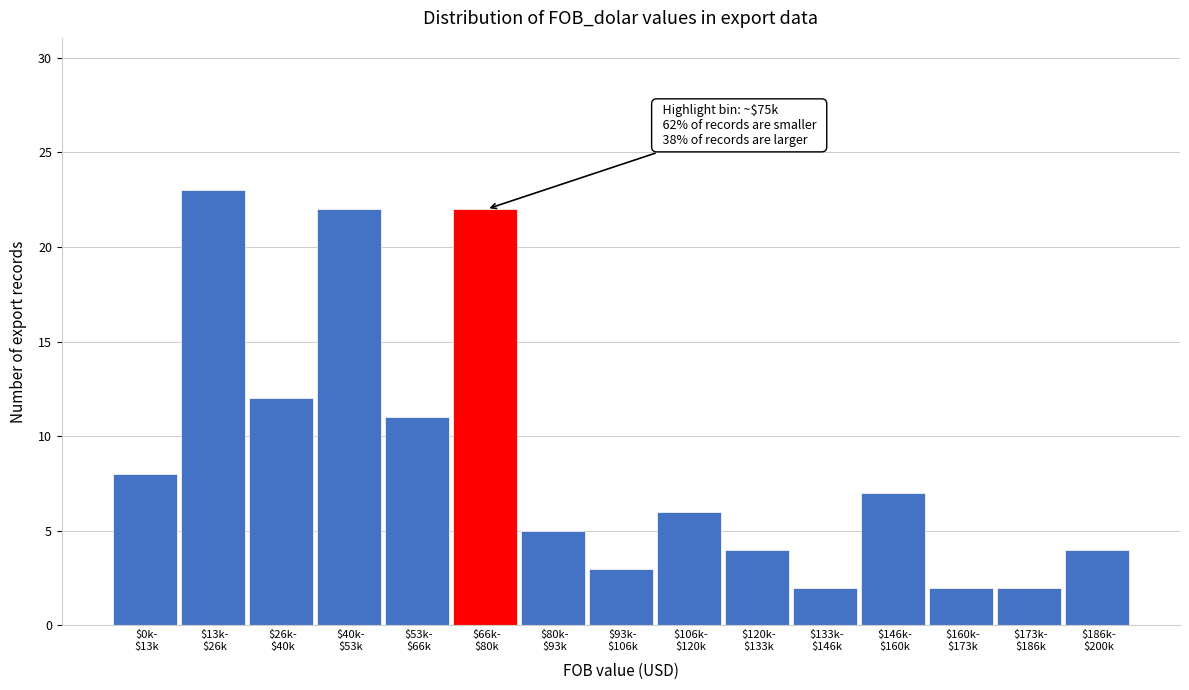

Reading left to right, transcribe all the data shown in this chart.

8	23	12	22	11	22	5	3	6	4	2	7	2	2	4